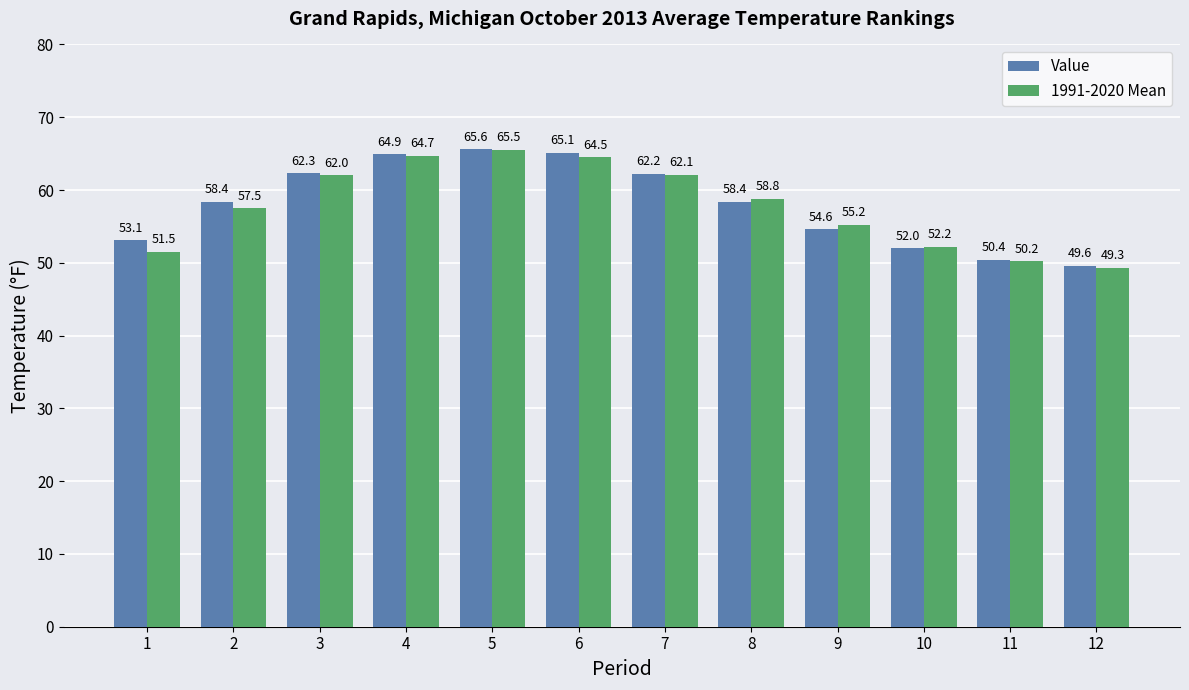

At 9, list the series in order from smallest to largest.

Value, 1991-2020 Mean